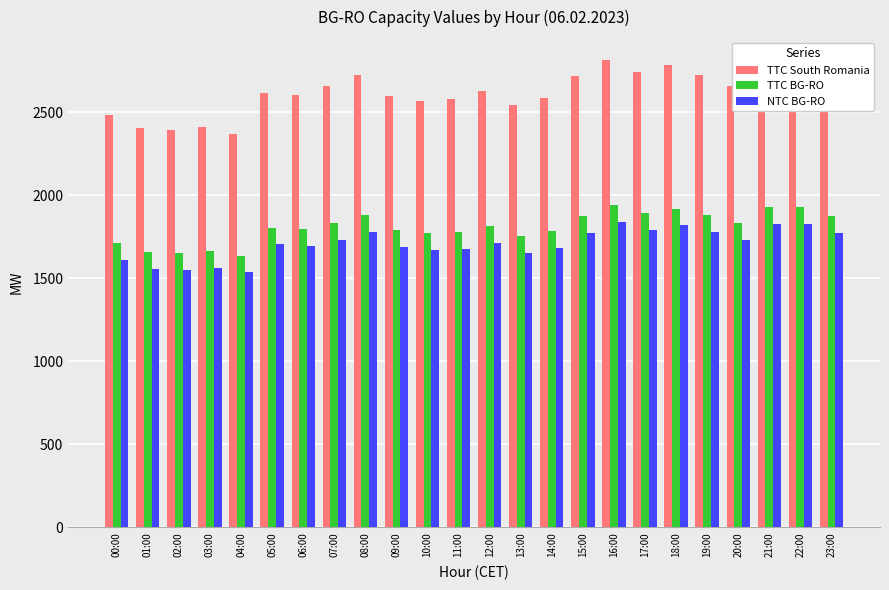

What is the difference between the highest and lowest values at 08:00?

945